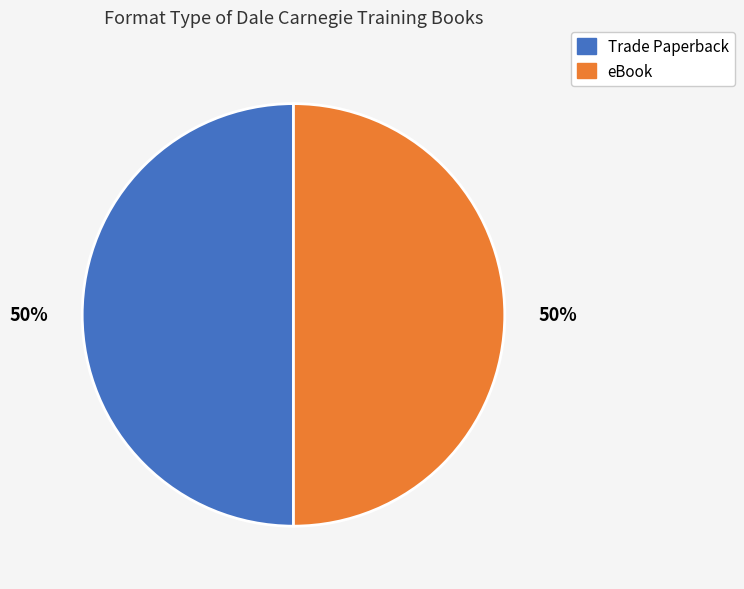

To the nearest percent, what is the average slice percentage?

50%